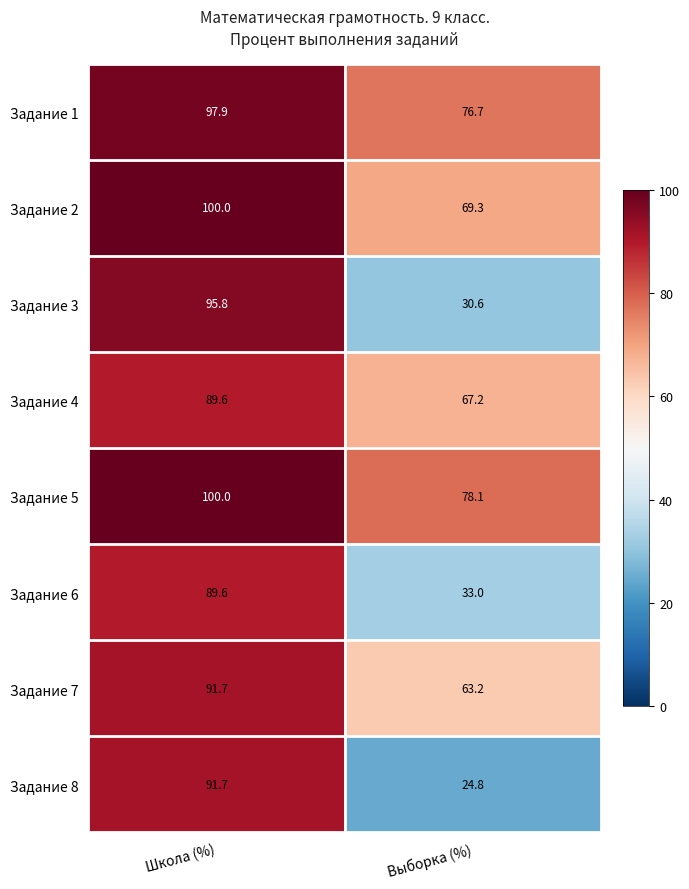

The Задание 5 series shows 143.1 at Школа (%). True or false?

False